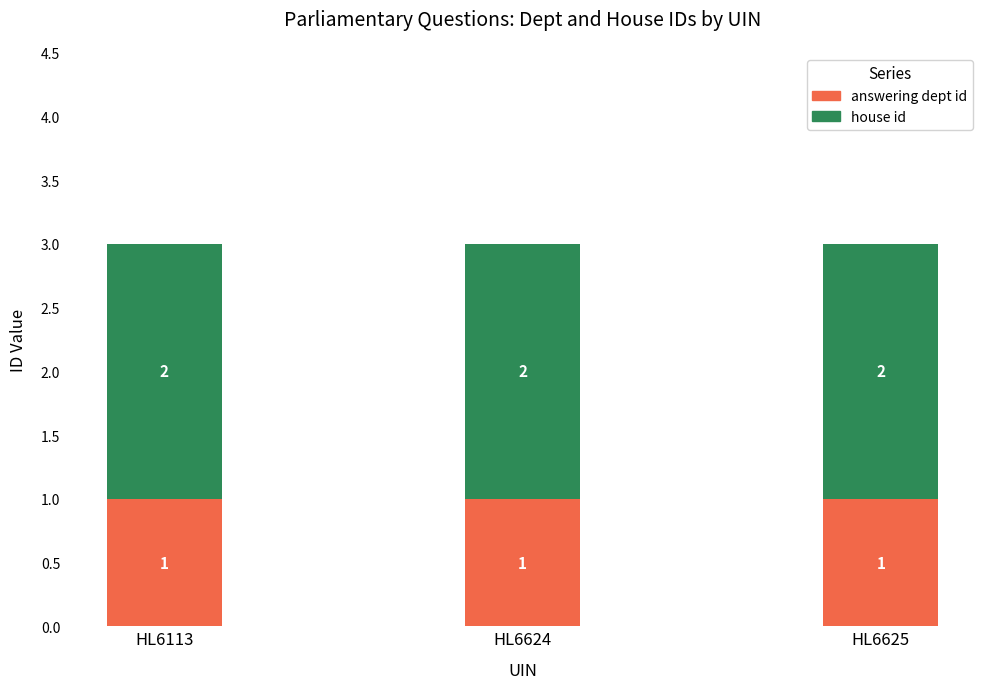

What is the value of the answering dept id bar at the 3rd from the left?

1